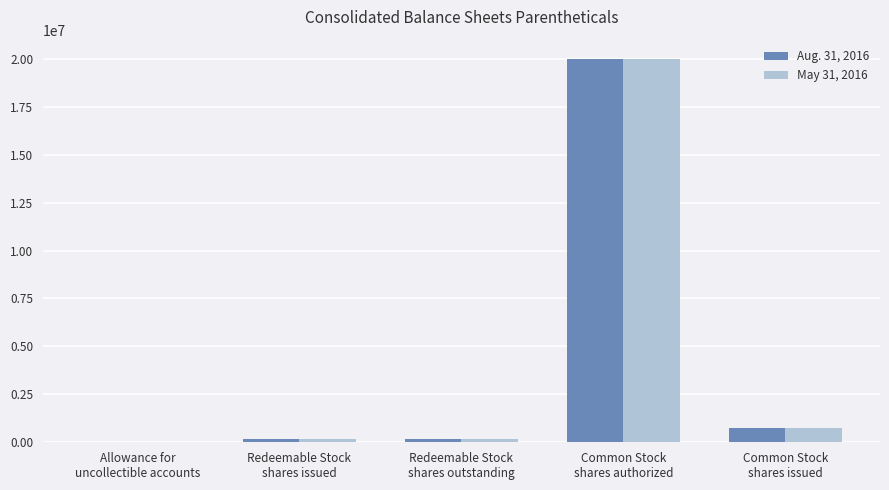

What is the greatest value displayed?

20000000